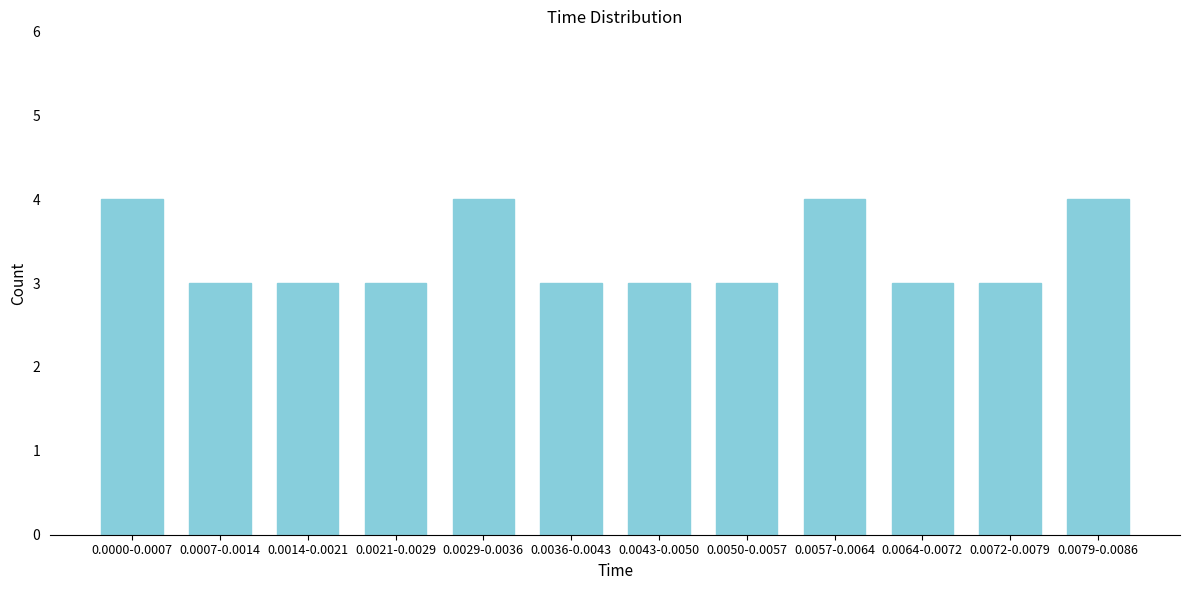

Reading right to left, extract all data points from this chart.

4	3	3	4	3	3	3	4	3	3	3	4